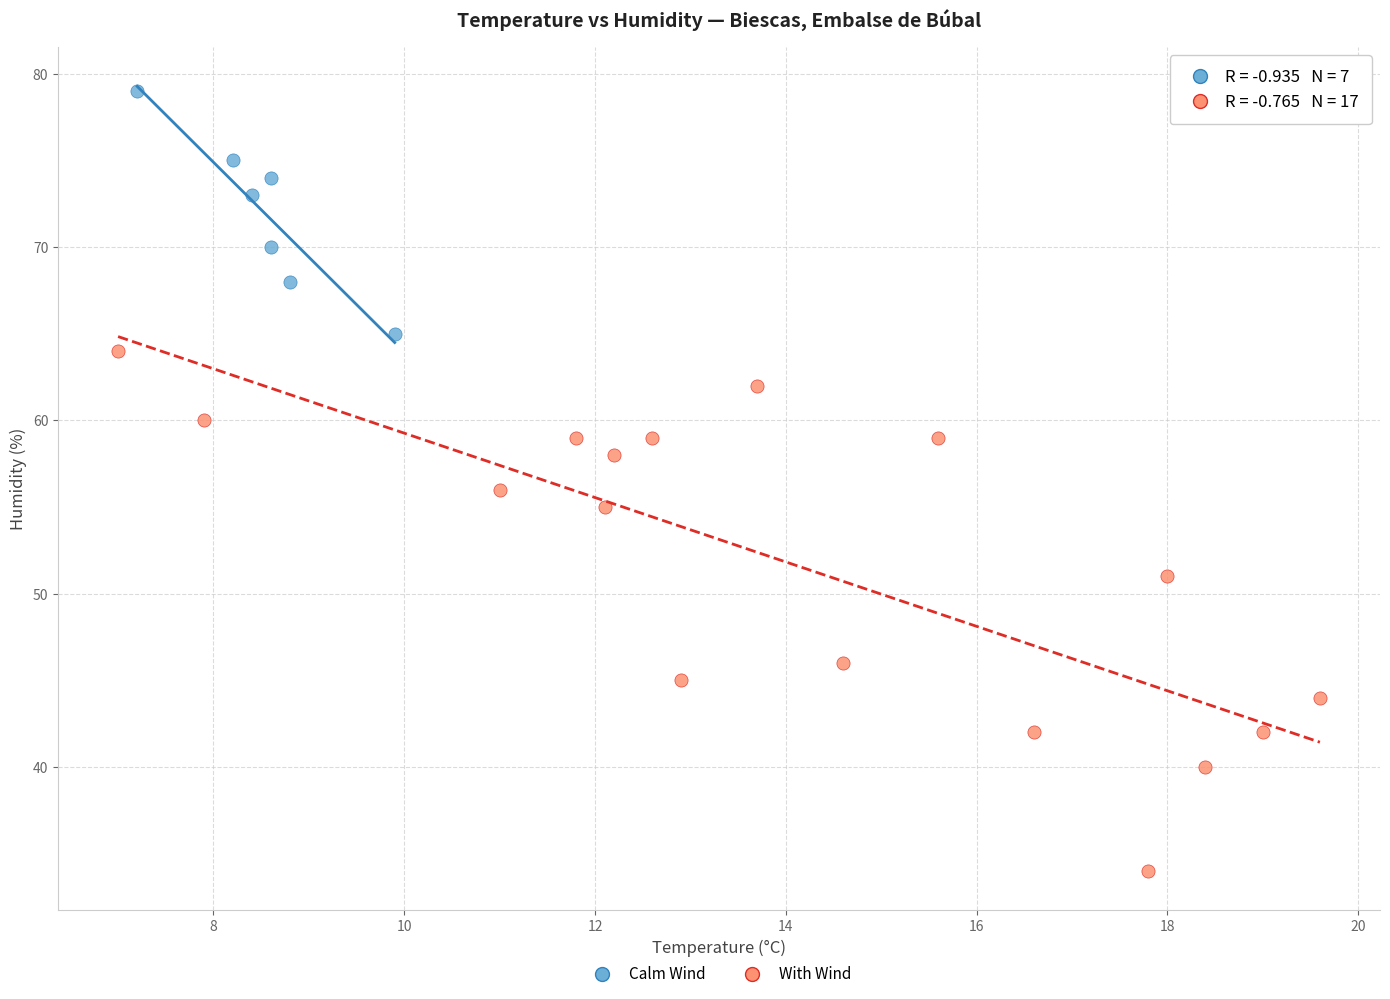

Which series has the widest spread of Y values?

With Wind